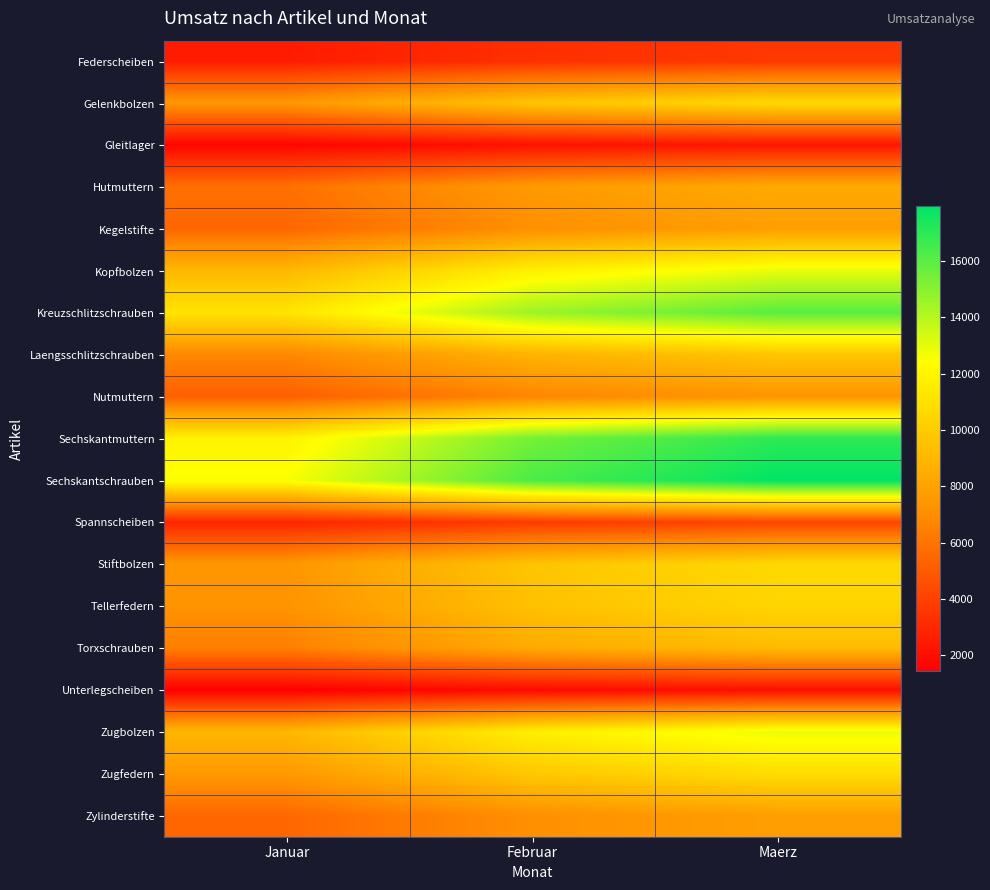

Reading right to left, what are all the values shown in this chart?

Federscheiben: Maerz=3625.1	Februar=3295.5	Januar=2535.0
Gelenkbolzen: Maerz=10699.3	Februar=9726.6	Januar=7482.0
Gleitlager: Maerz=2343.8	Februar=2130.7	Januar=1639.0
Hutmuttern: Maerz=8378.4	Februar=7616.7	Januar=5859.0
Kegelstifte: Maerz=7829.2	Februar=7117.5	Januar=5475.0
Kopfbolzen: Maerz=12912.9	Februar=11739.0	Januar=9030.0
Kreuzschlitzschrauben: Maerz=15997.4	Februar=14543.1	Januar=11187.0
Laengsschlitzschrauben: Maerz=9695.4	Februar=8814.0	Januar=6780.0
Nutmuttern: Maerz=7407.4	Februar=6734.0	Januar=5180.0
Sechskantmuttern: Maerz=16941.2	Februar=15401.1	Januar=11847.0
Sechskantschrauben: Maerz=17940.8	Februar=16309.8	Januar=12546.0
Spannscheiben: Maerz=4108.4	Februar=3734.9	Januar=2873.0
Stiftbolzen: Maerz=10639.2	Februar=9672.0	Januar=7440.0
Tellerfedern: Maerz=10429.0	Februar=9480.9	Januar=7293.0
Torxschrauben: Maerz=9213.5	Februar=8375.9	Januar=6443.0
Unterlegscheiben: Maerz=2047.8	Februar=1861.6	Januar=1432.0
Zugbolzen: Maerz=12857.1	Februar=11688.3	Januar=8991.0
Zugfedern: Maerz=10785.1	Februar=9804.6	Januar=7542.0
Zylinderstifte: Maerz=7837.8	Februar=7125.3	Januar=5481.0